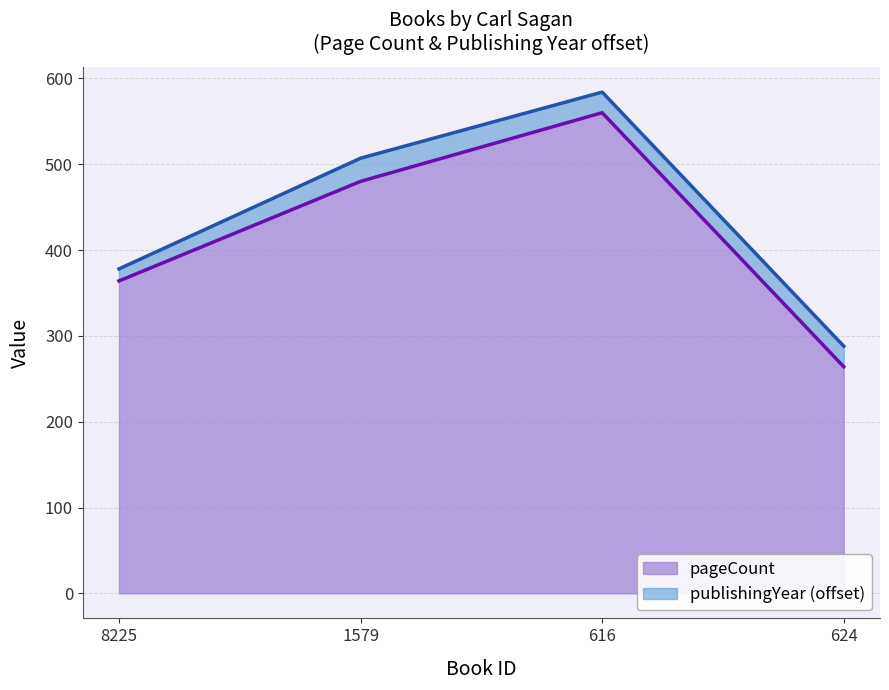

Read the value at 616.

560